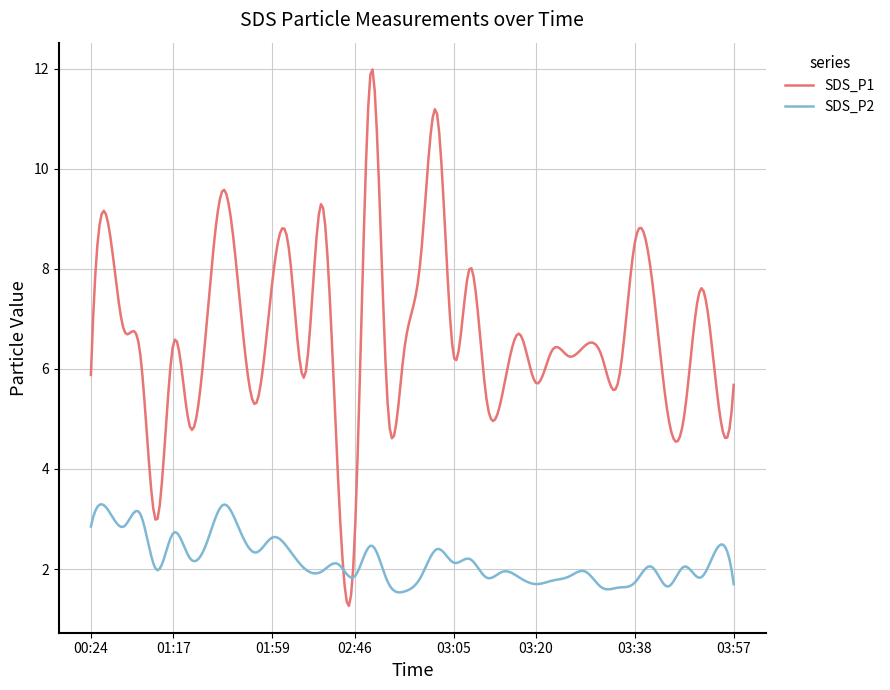

Does the chart display data point markers on the line(s)?

No